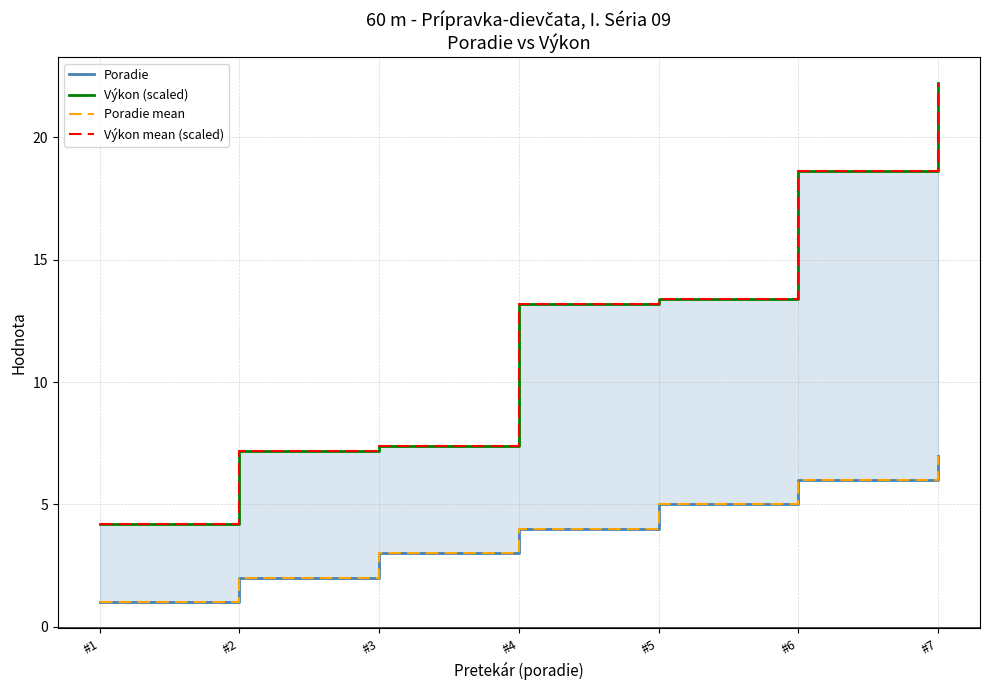

Rank the series at #2 from highest to lowest value.

Výkon (scaled), Výkon mean (scaled), Poradie, Poradie mean